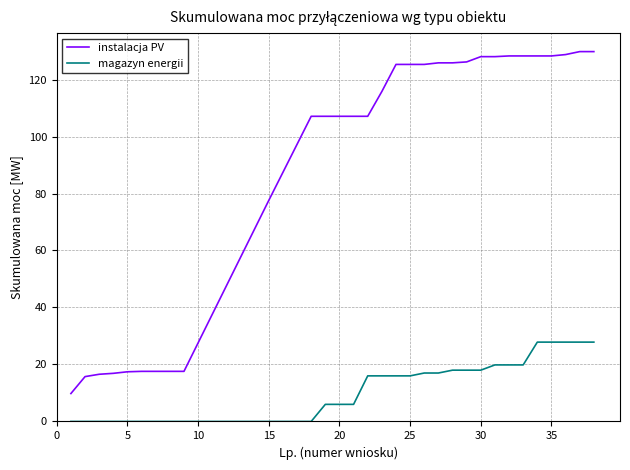

How many distinct data groups are displayed?

2